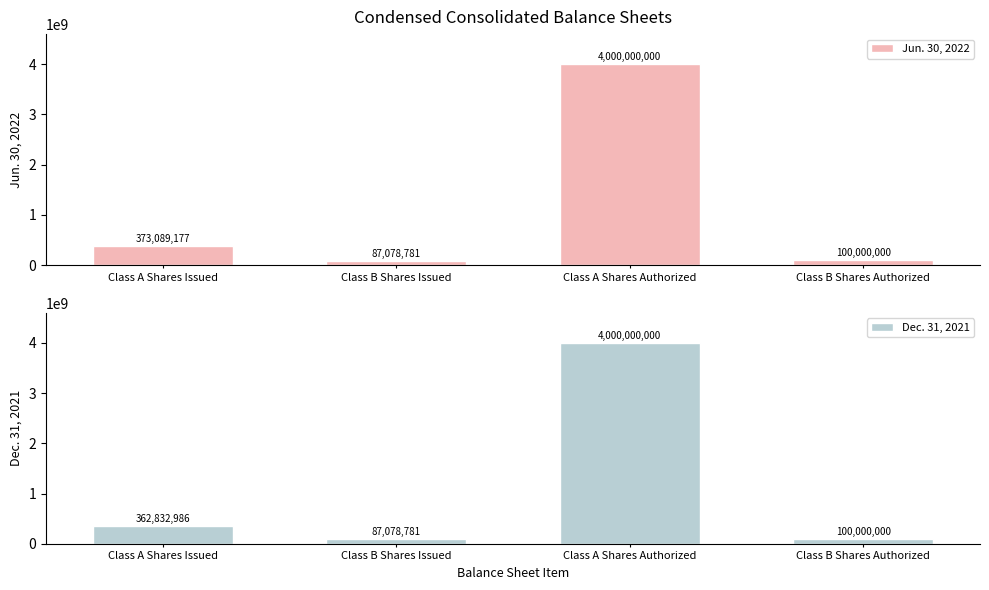

List the series in order of their overall mean, highest first.

Jun. 30, 2022, Dec. 31, 2021